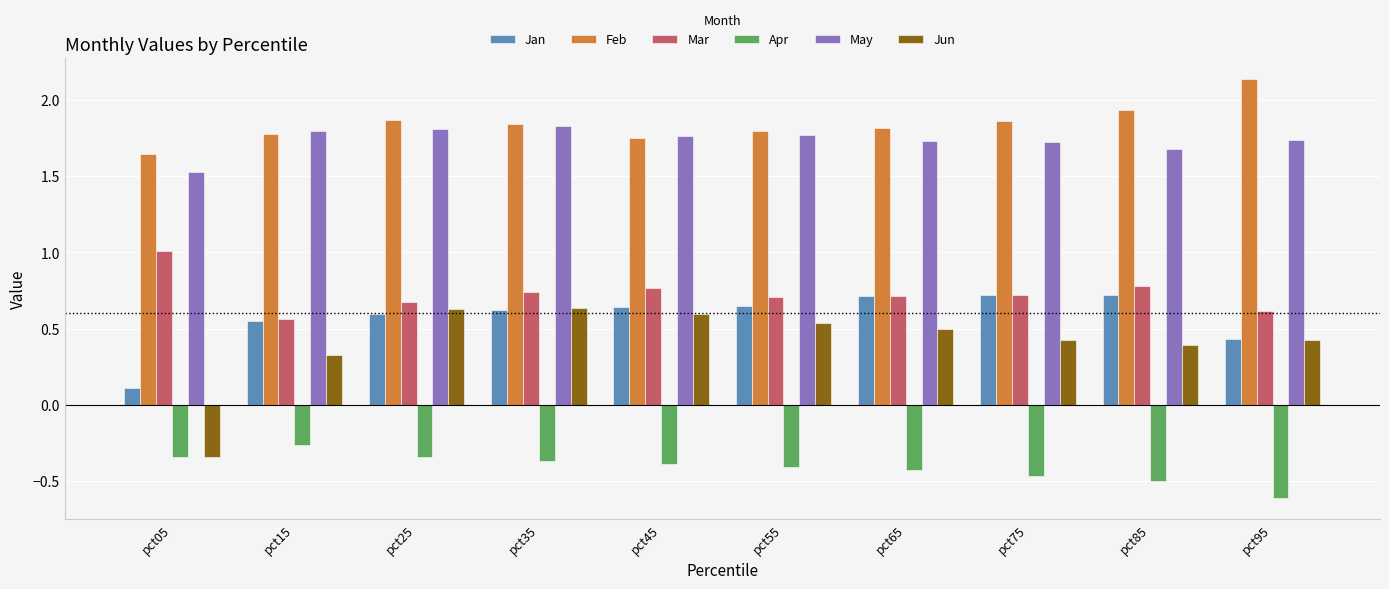

At how many categories does at least one series exceed 0?

10